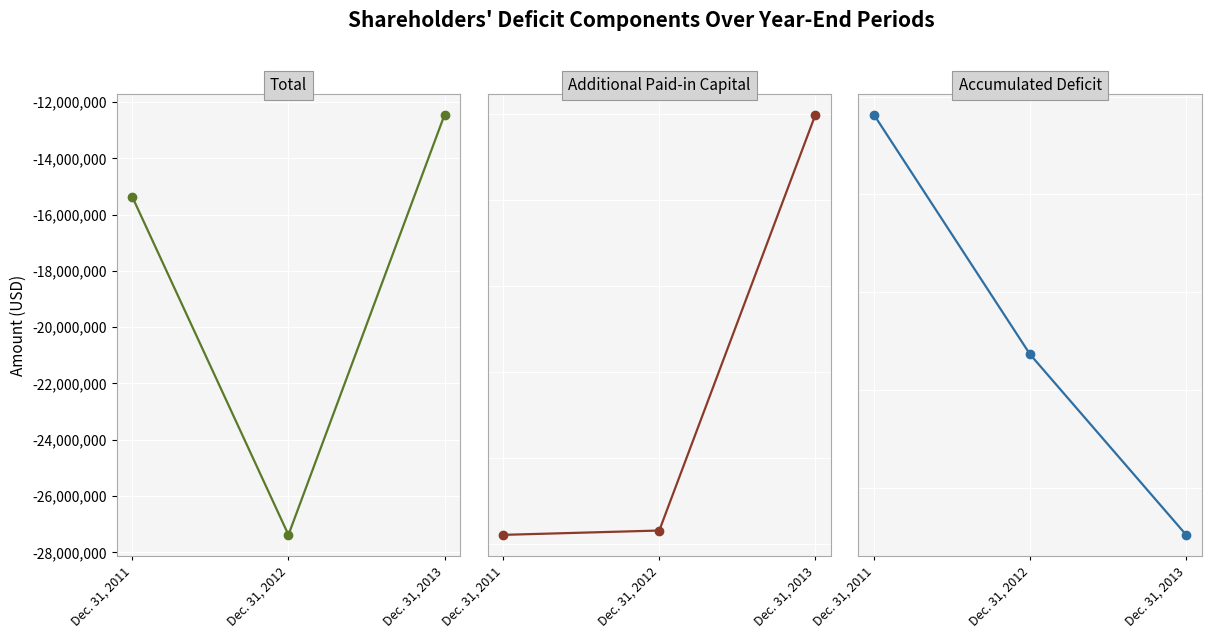

List the series in order of their peak value, highest first.

Additional Paid-in Capital, Total, Accumulated Deficit